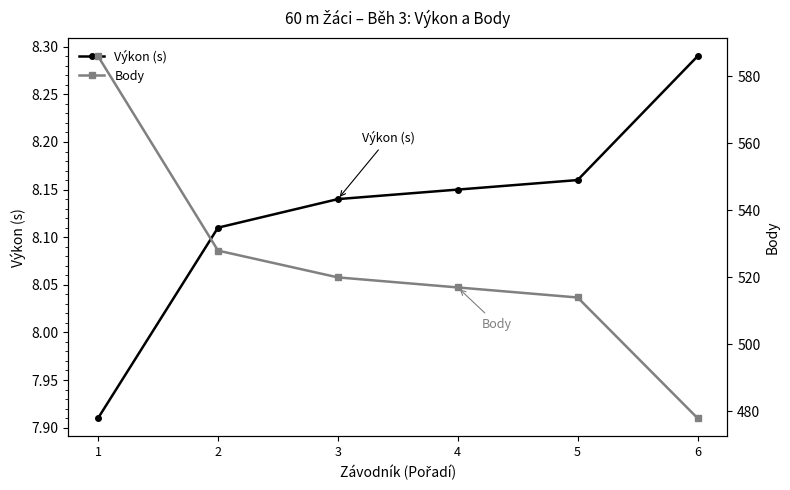

What is the total value across all series at 2?

536.1